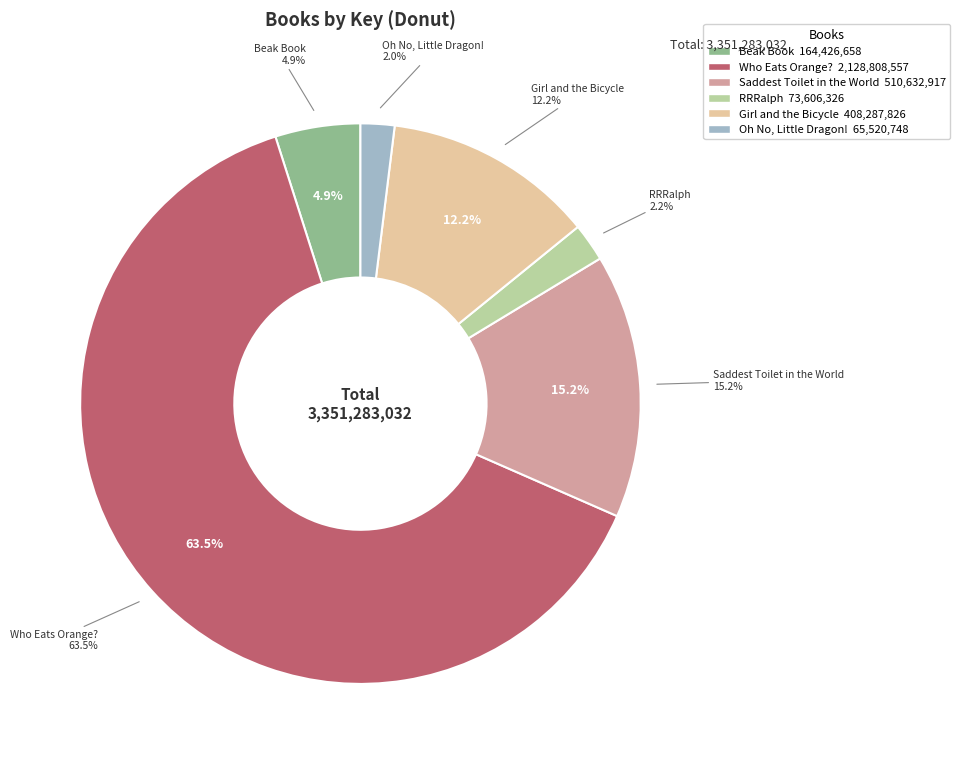

What portion of the pie excludes Oh No, Little Dragon!?

98.0%